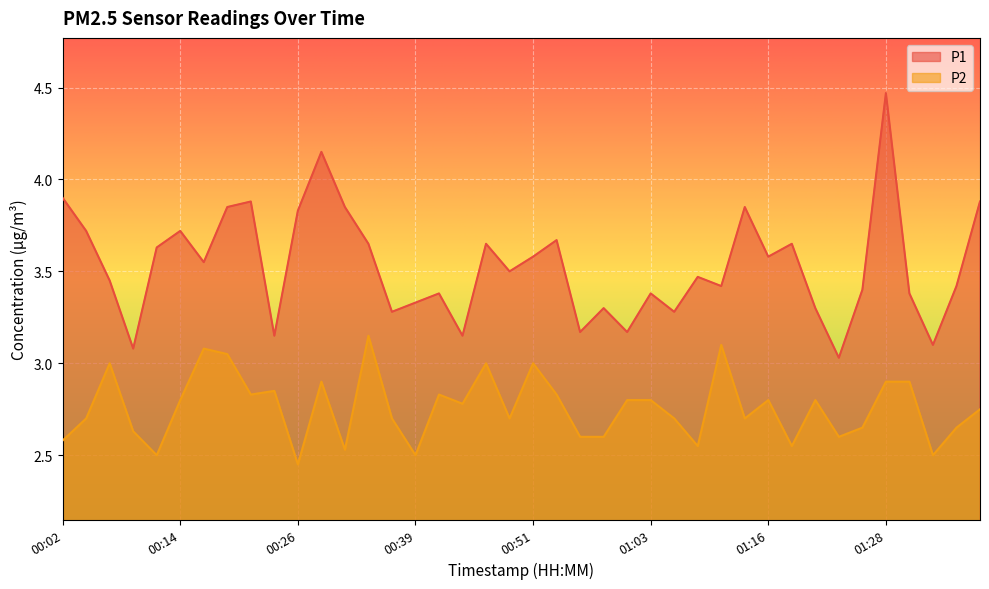

How many interior local valleys does the P1 series have?

13